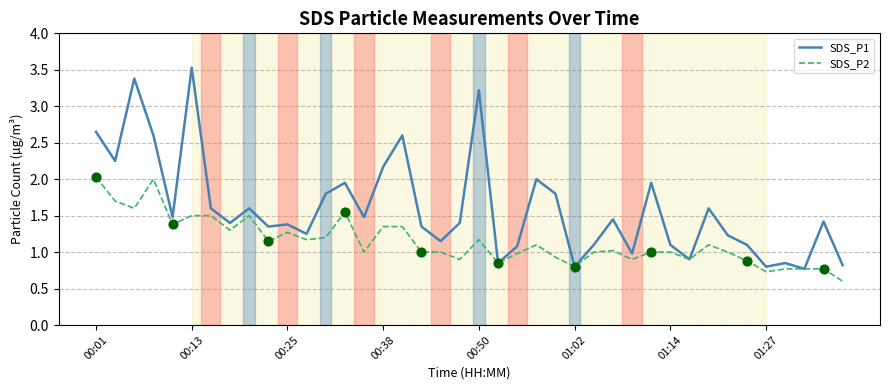

Which series has the largest total across all categories?

SDS_P1